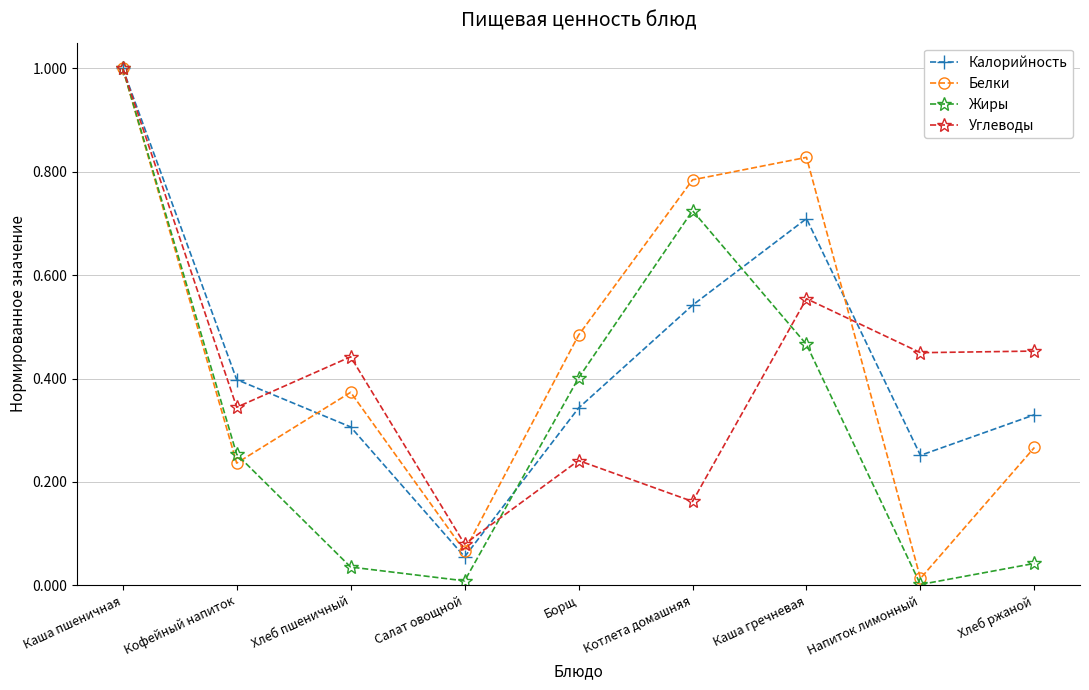

What is the sum of all Углеводы values?

3.7